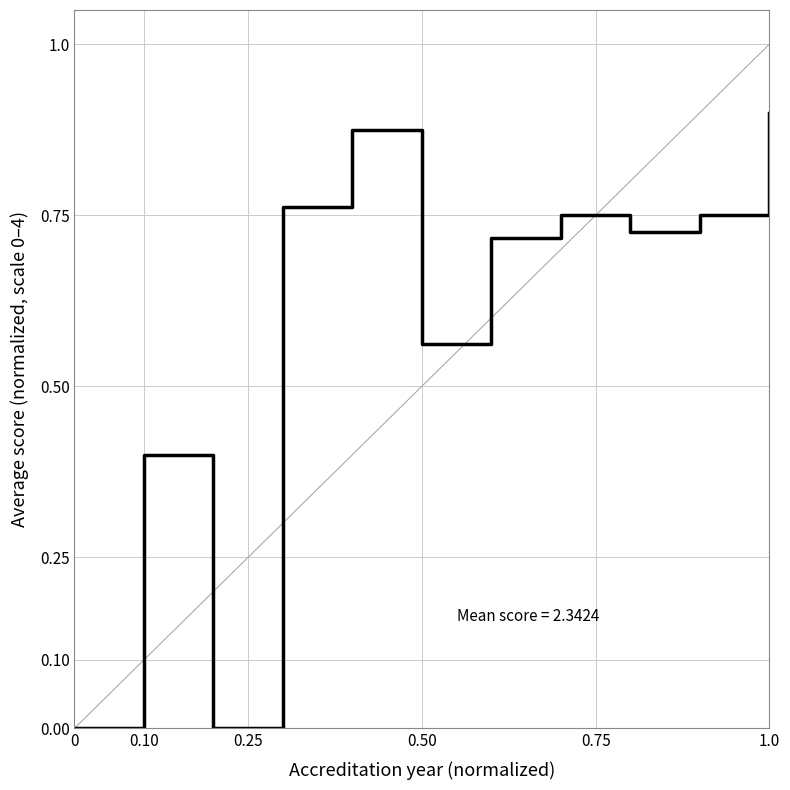

How many lines are shown in the chart?

1